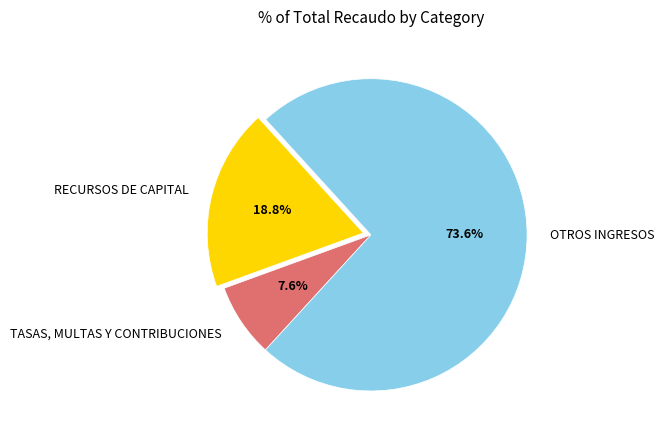

Is the sum of TASAS, MULTAS Y CONTRIBUCIONES and RECURSOS DE CAPITAL greater than half?

No